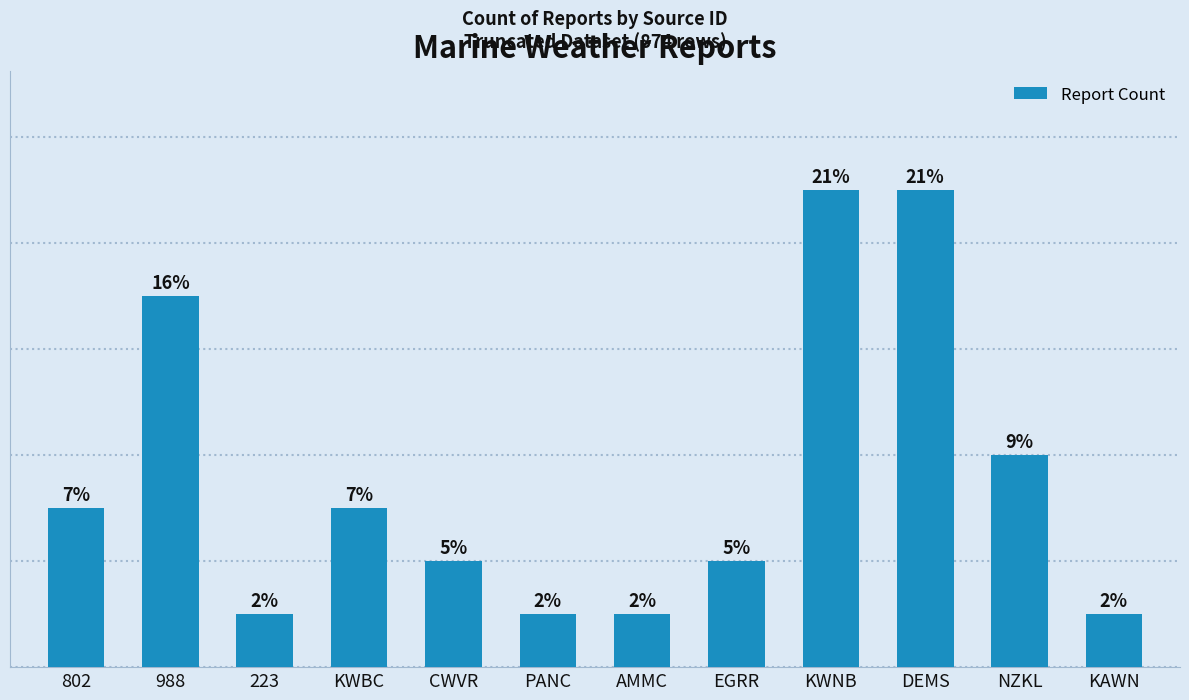

What is the label of the 2nd bar from the right?

NZKL